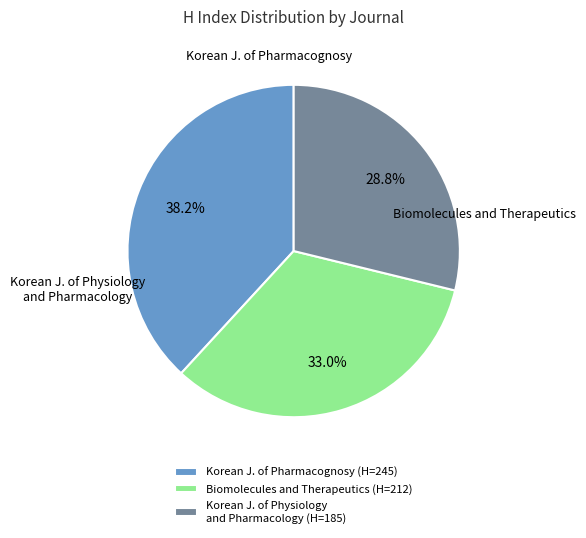

How many segments does this pie chart have?

3